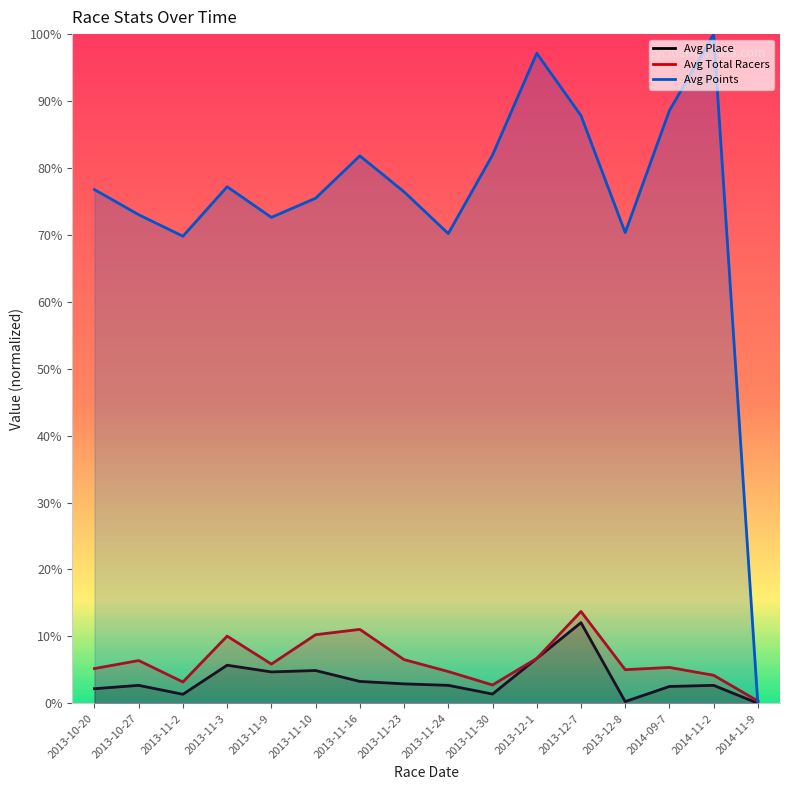

What is the value of the Avg Points point at the 16th from the left?

-0.2